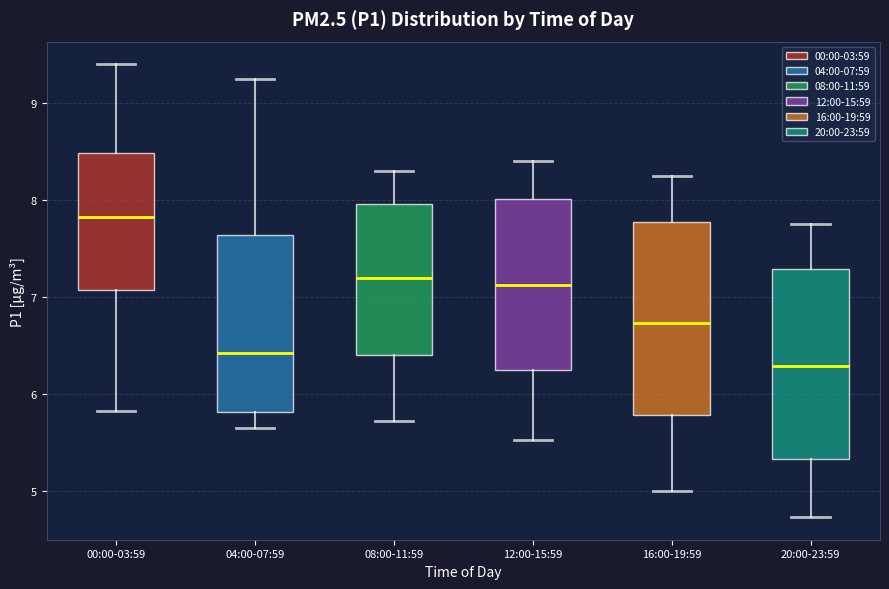

Where is the lower edge of the box for 00:00-03:59 on the y-axis? The values are not printed on the chart, so give them approximately, as read against the axis.

7.1